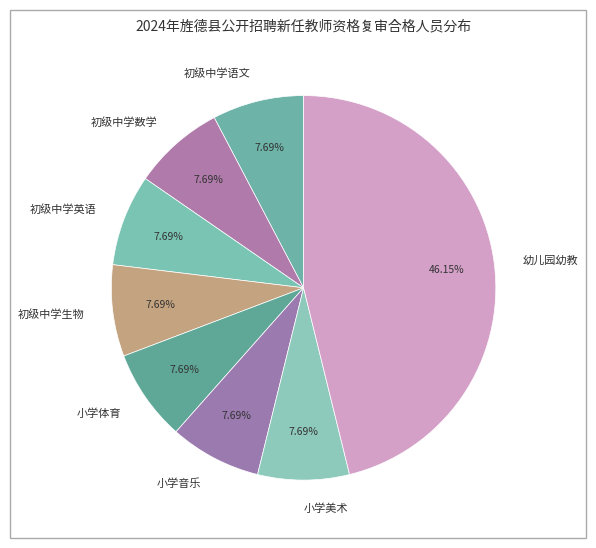

The 初级中学语文 slice represents 22% of the pie. True or false?

False